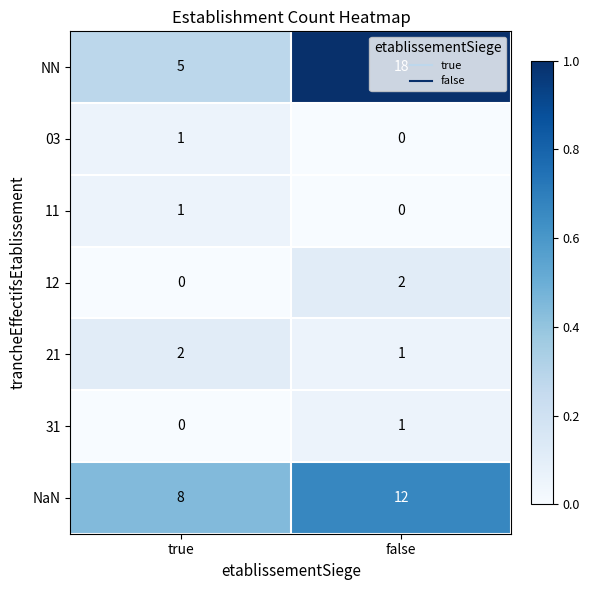

At how many categories does at least one series exceed 0?

2